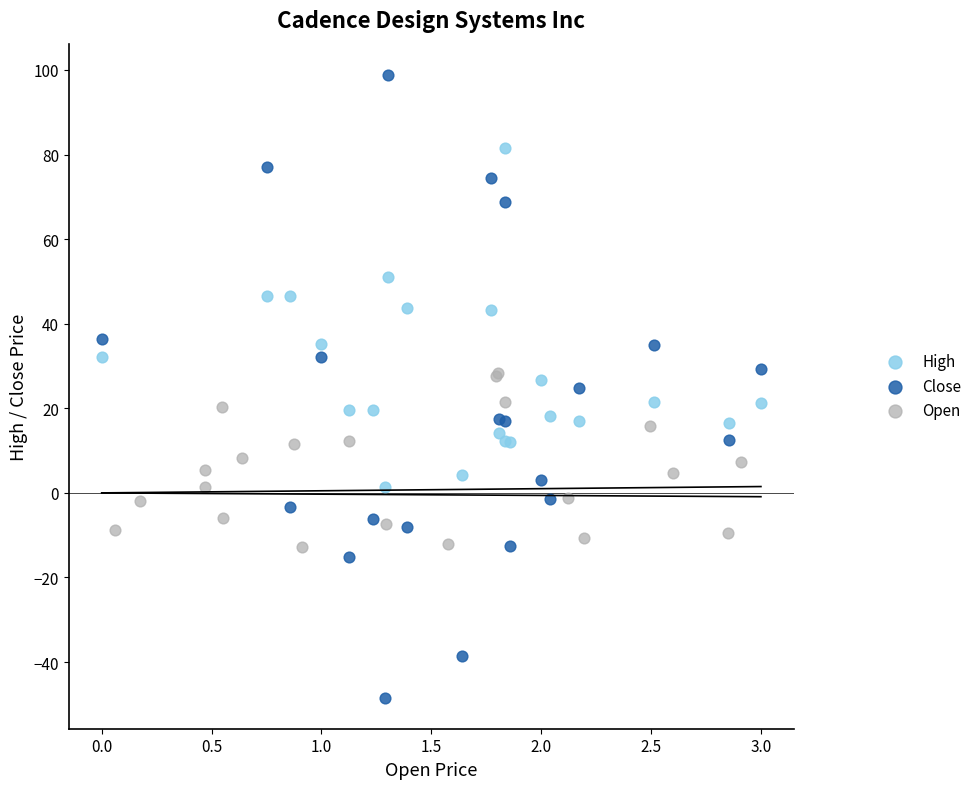

Which series has the widest spread of Y values?

Close